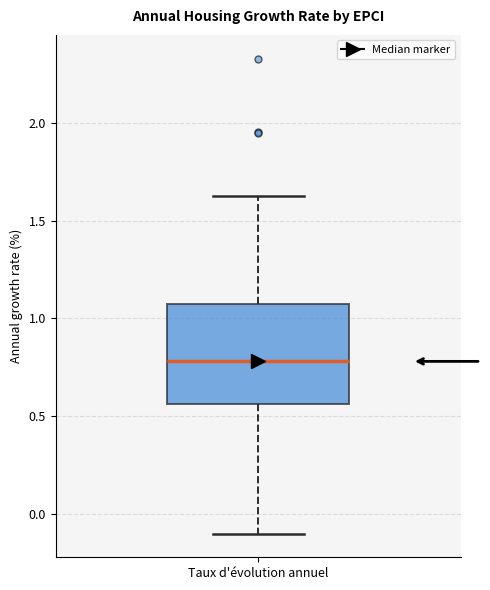

Transcribe this box plot: give where the median line is, the range the box spans, and where the two whiskers end, as read against the y-axis. The values are not printed on the chart, so give them approximately, as read against the axis.

median 0.80, box 0.55 to 1.05, whiskers -0.10 to 1.65